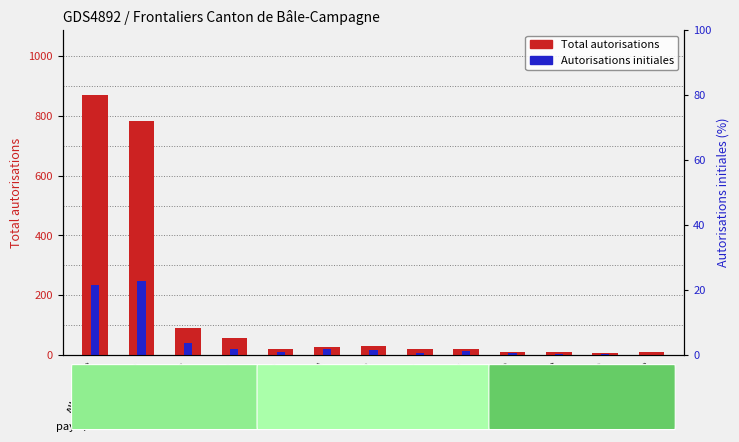

What is the difference between the highest and lowest values at Pologne?

36